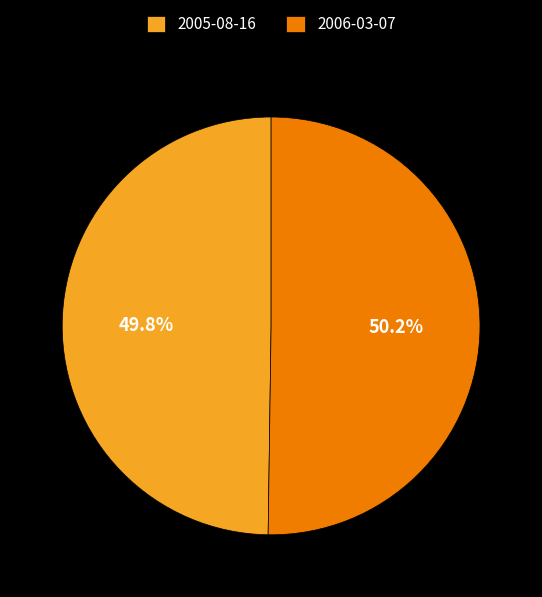

The 2005-08-16 slice represents 64% of the pie. True or false?

False